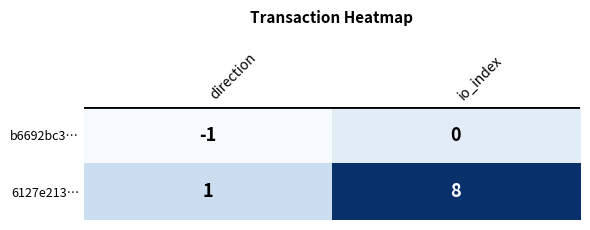

List the series in order of their overall mean, lowest first.

b6692bc3…, 6127e213…